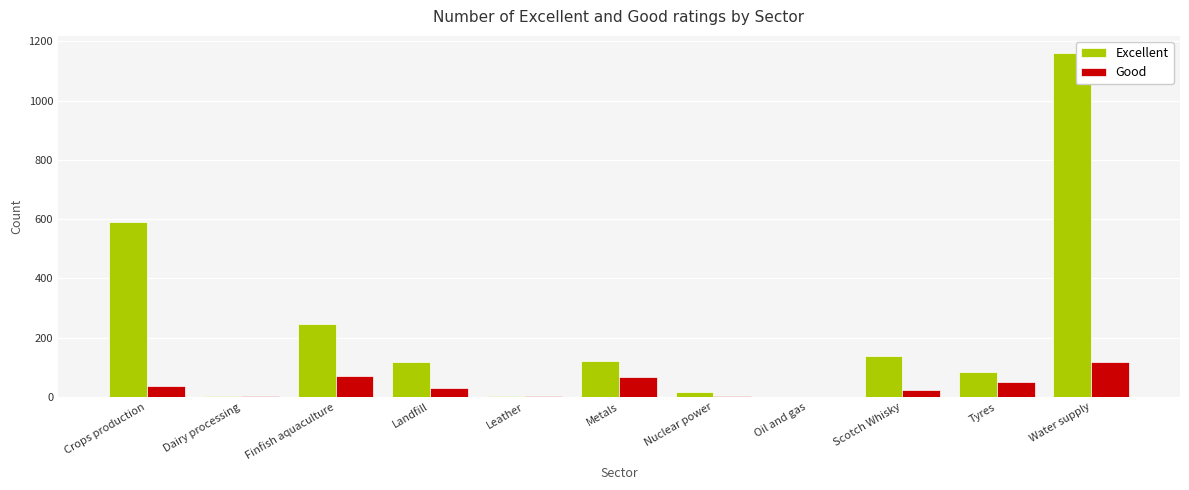

Which category has the highest value across all series?

Water supply